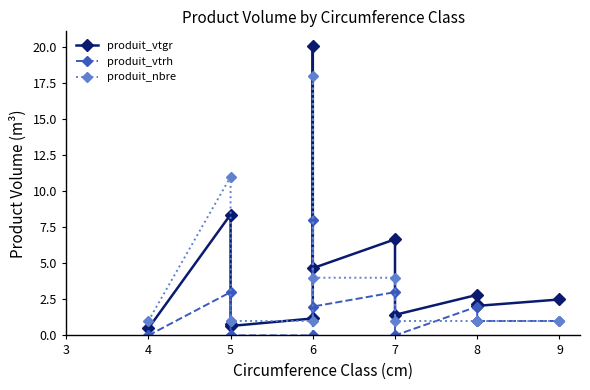

List the series in order of their peak value, lowest first.

produit_vtrh, produit_nbre, produit_vtgr